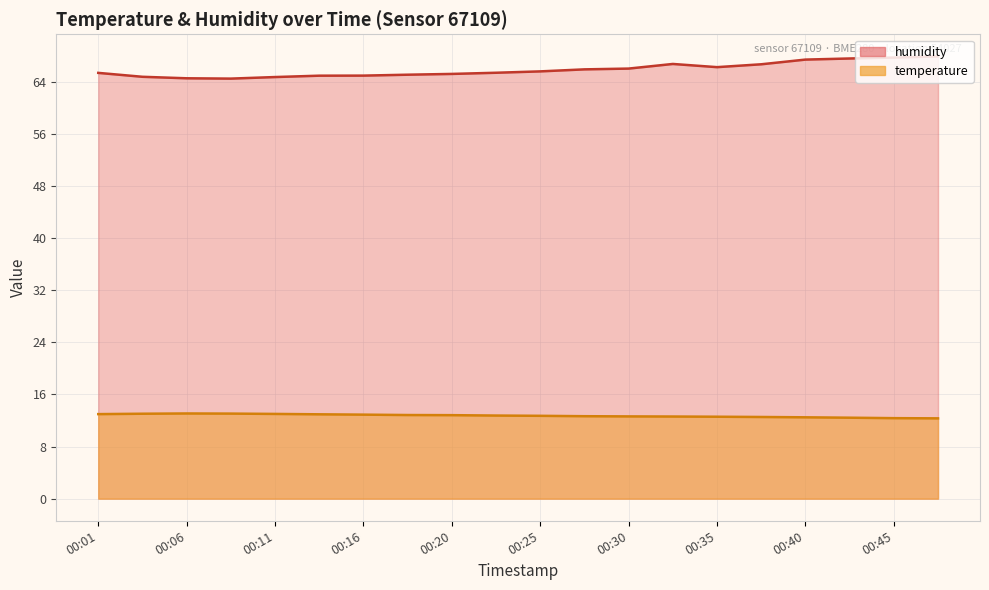

What is the greatest value displayed?

67.9